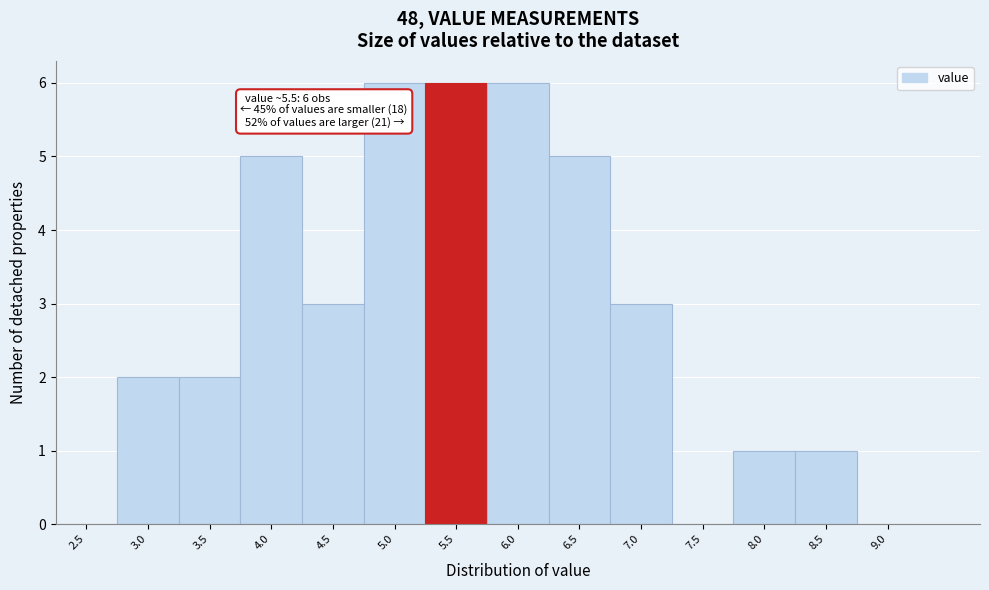

Reading left to right, extract all data points from this chart.

2.5=0	3.0=2	3.5=2	4.0=5	4.5=3	5.0=6	5.5=6	6.0=6	6.5=5	7.0=3	7.5=0	8.0=1	8.5=1	9.0=0